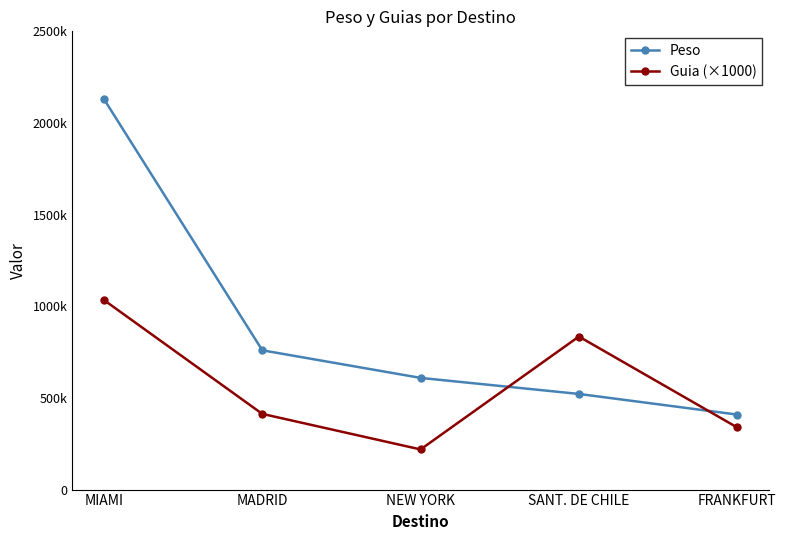

Is the value of Guia (×1000) at MADRID greater than the value of Peso at FRANKFURT?

Yes